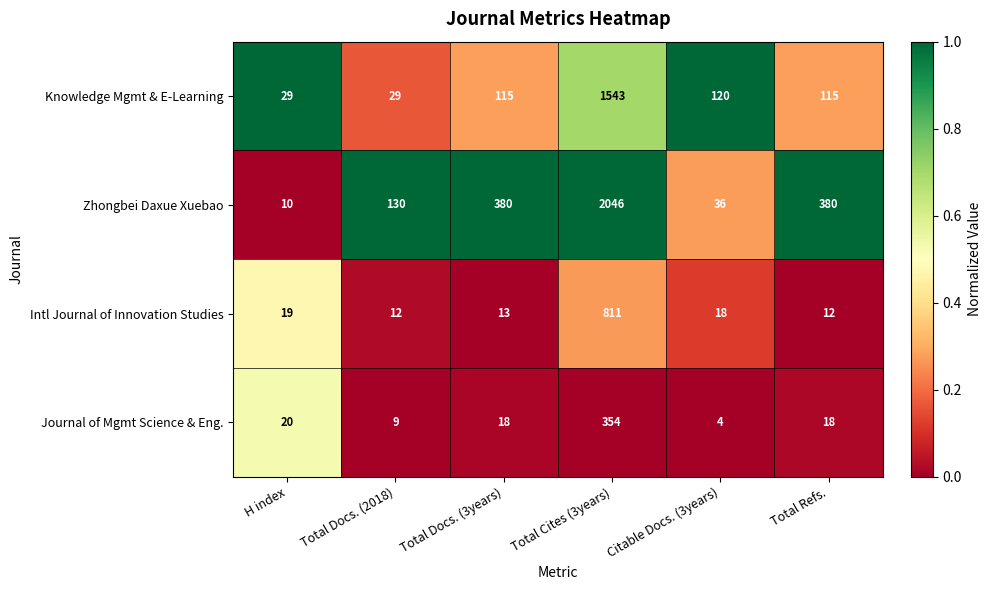

What is the greatest value displayed?

2046